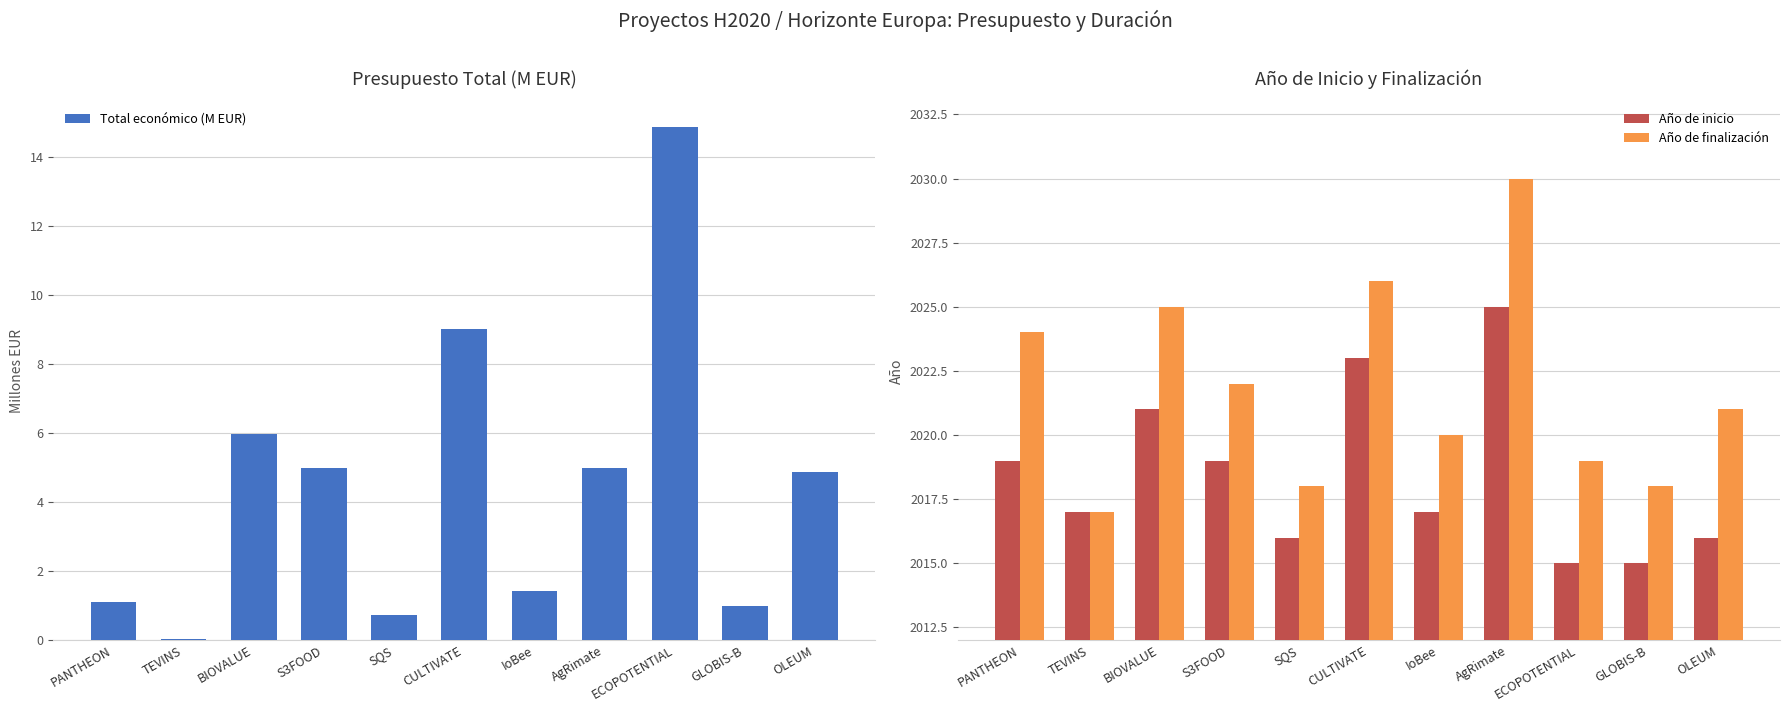

What is the sum of the Año de inicio values at GLOBIS-B and BIOVALUE?

4036